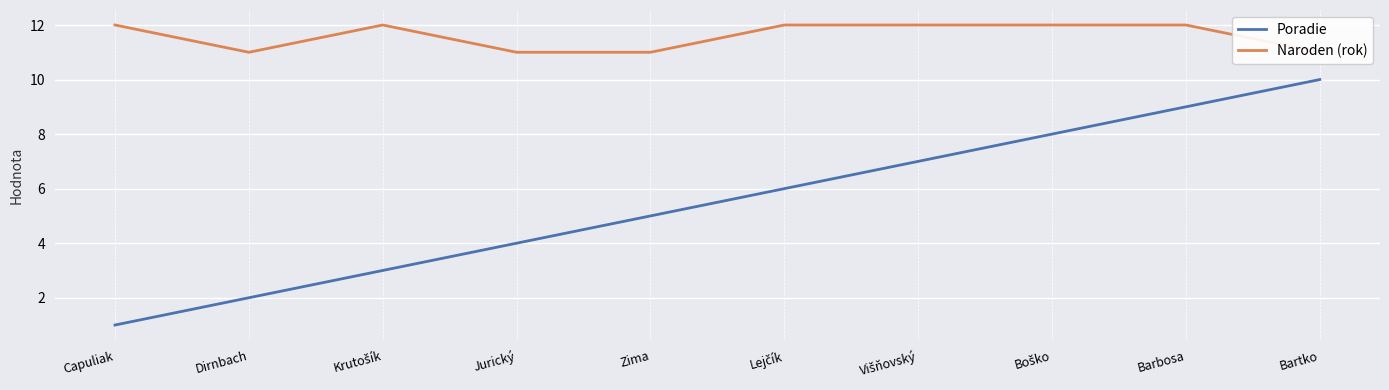

True or false: Naroden (rok) and Poradie intersect in this chart.

False